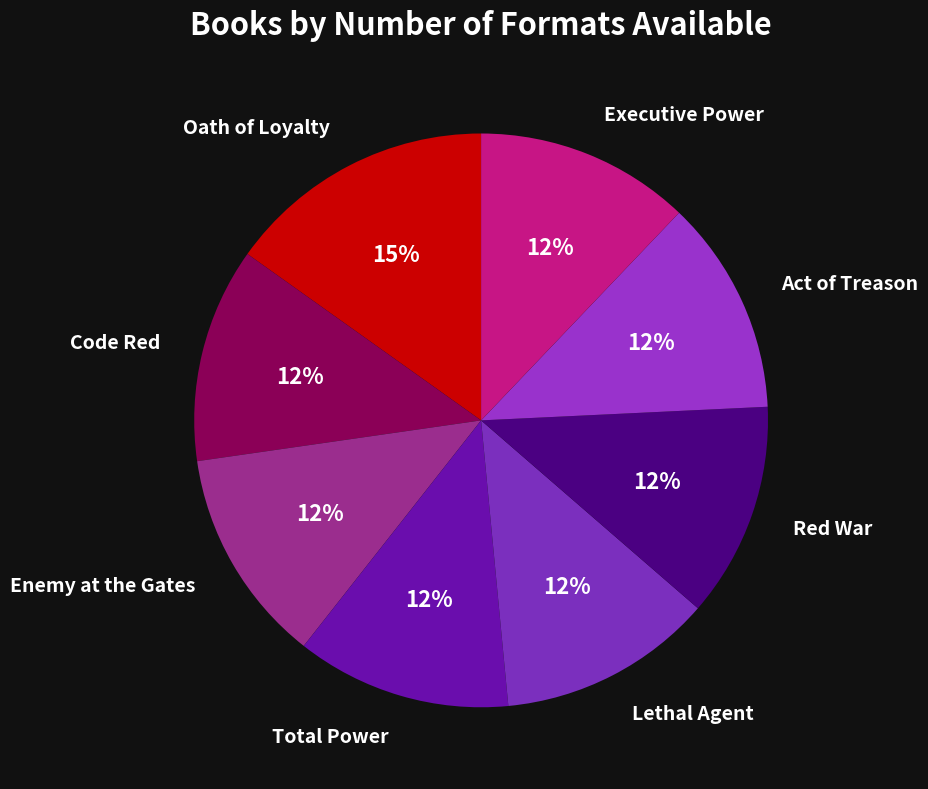

How many slices are in this pie chart?

8